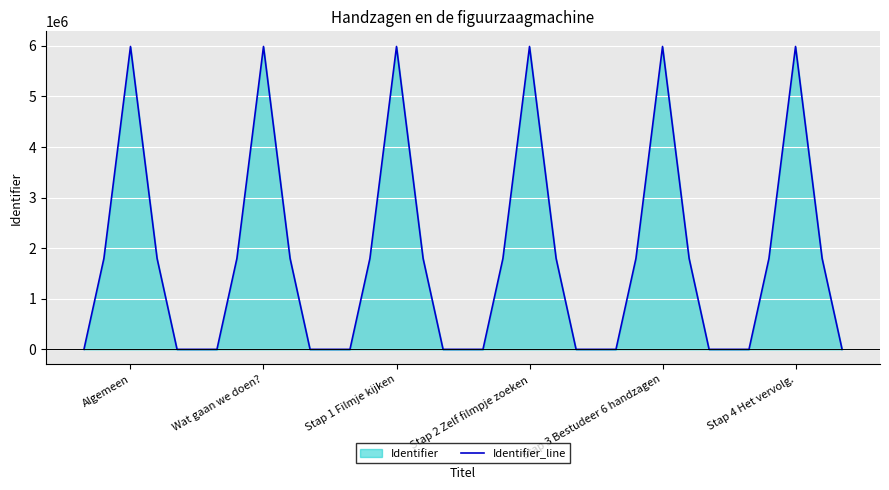

Is it true that the value at Wat gaan we doen? is 3119759.6?

False